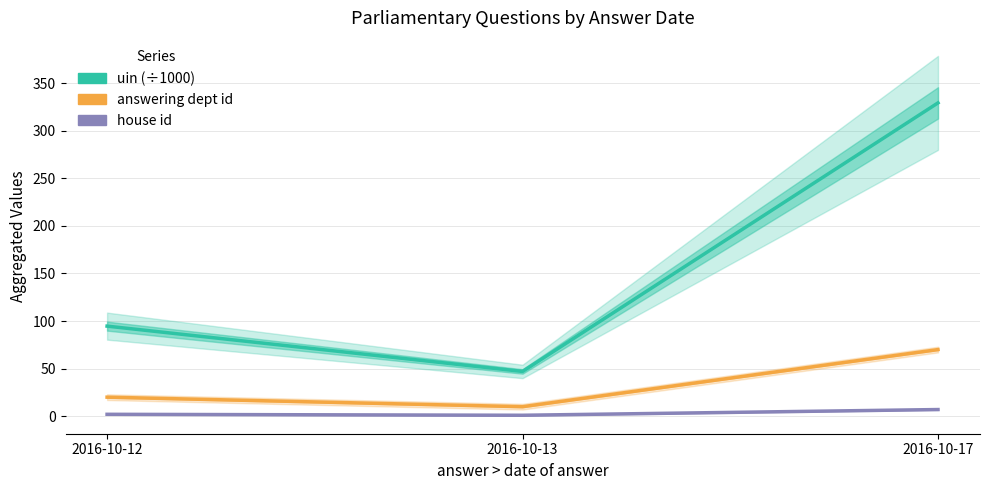

What is the average value of the house id series?

3.3